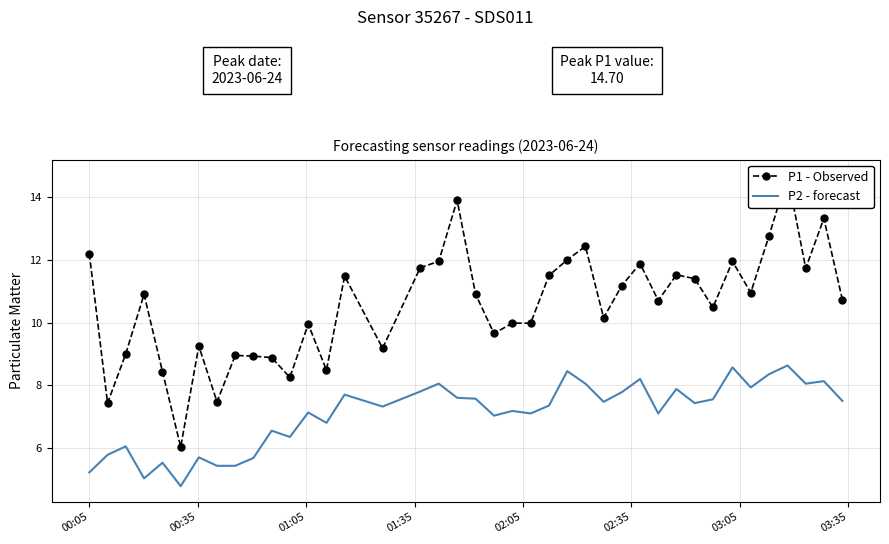

What are all the series names shown in the legend?

P1 - Observed, P2 - forecast